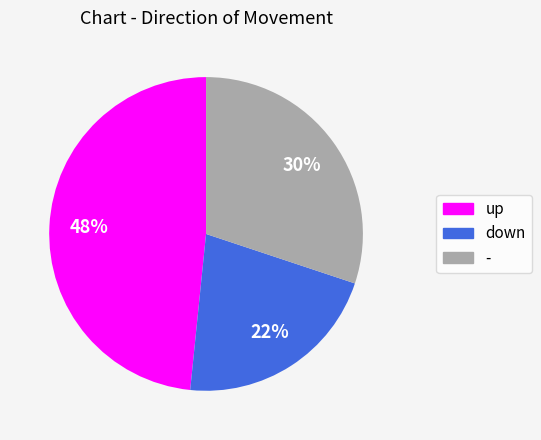

Is there any slice that represents more than half of the pie?

No